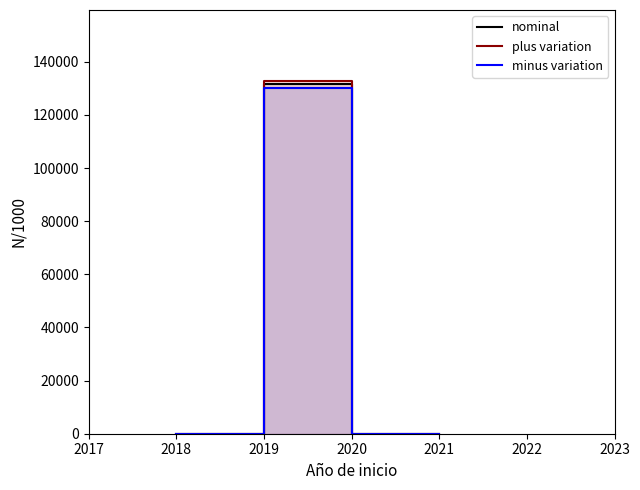

List the series in order of their peak value, highest first.

plus variation, nominal, minus variation